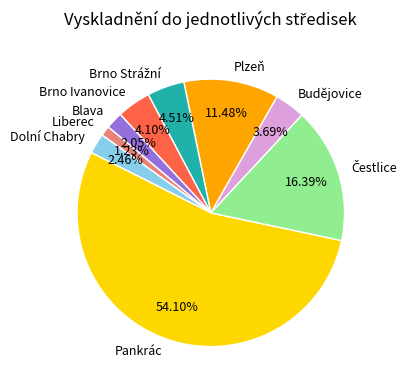

True or false: Dolní Chabry accounts for 2% of the total.

True